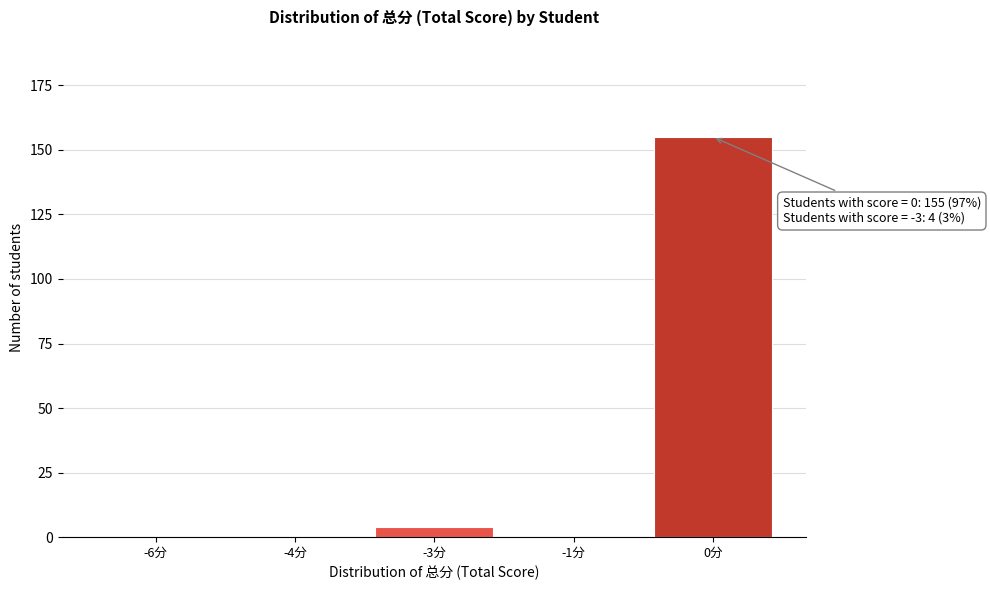

Reading left to right, transcribe all the data shown in this chart.

-6分=0	-4分=0	-3分=4	-1分=0	0分=155